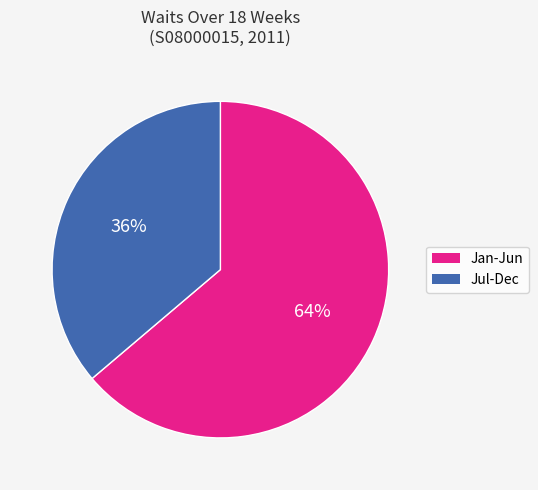

Is there any slice that represents more than half of the pie?

Yes